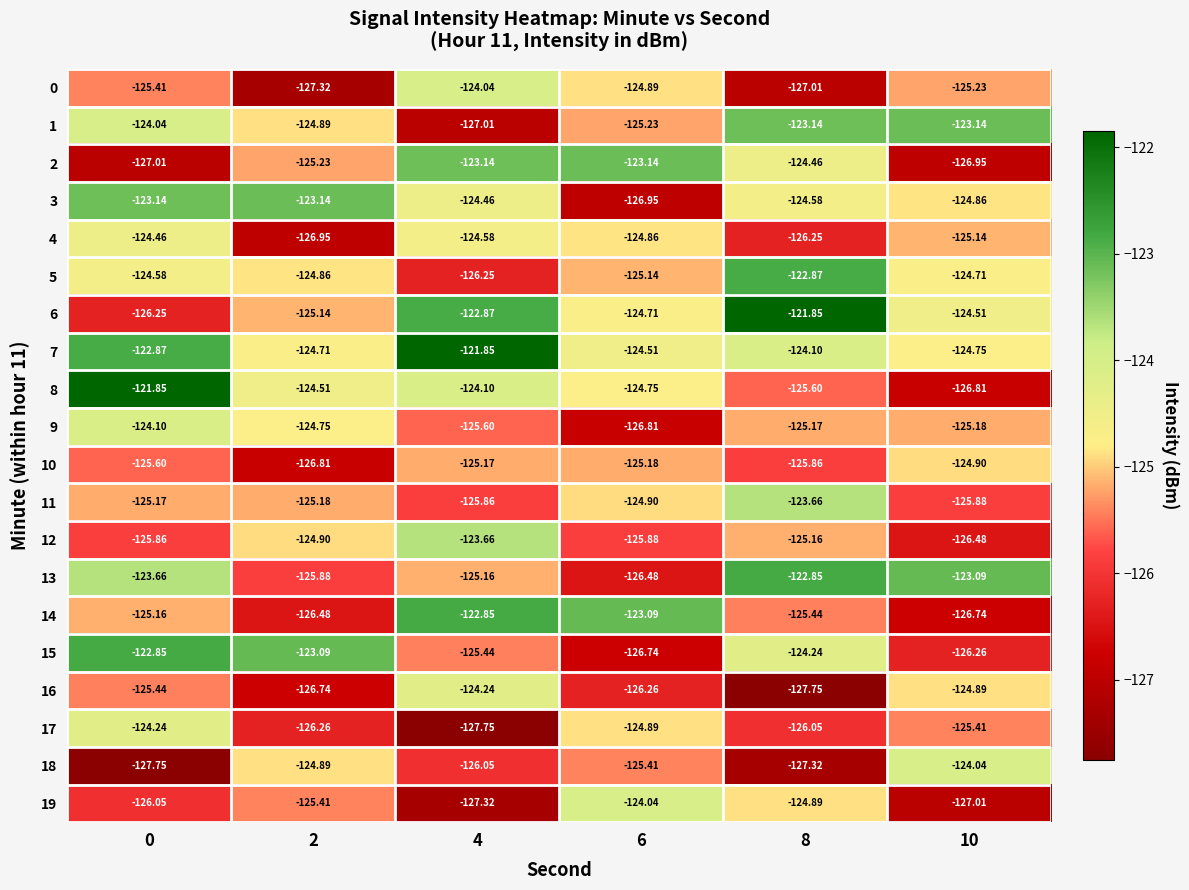

Is the value of 17 at 2 greater than the value of 5 at 6?

No